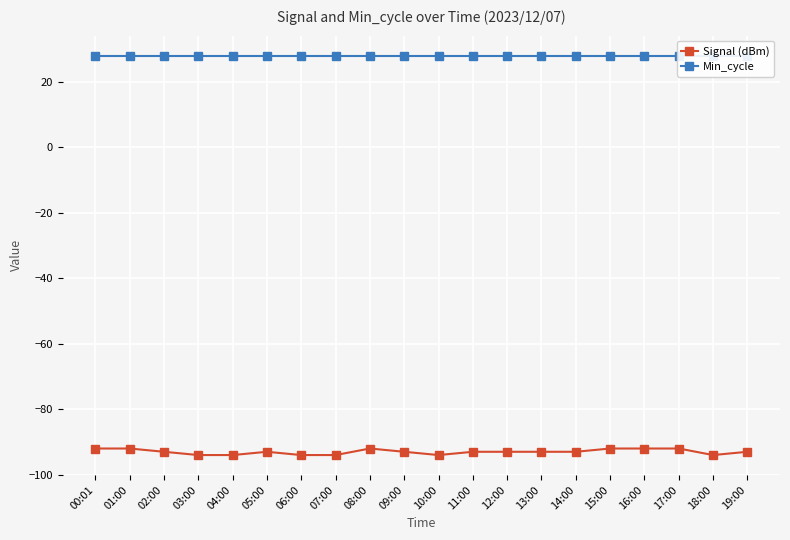

Which series has the largest total across all categories?

Min_cycle